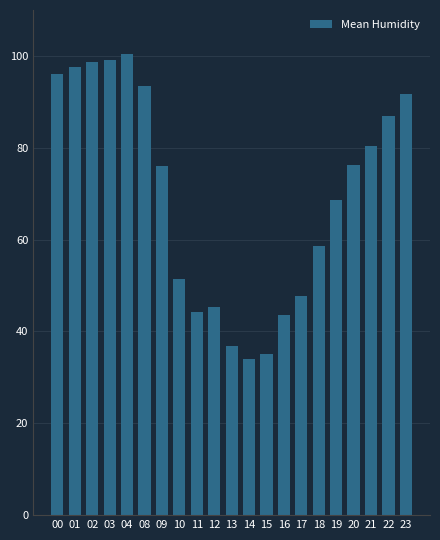

Does the chart contain stacked bars?

No